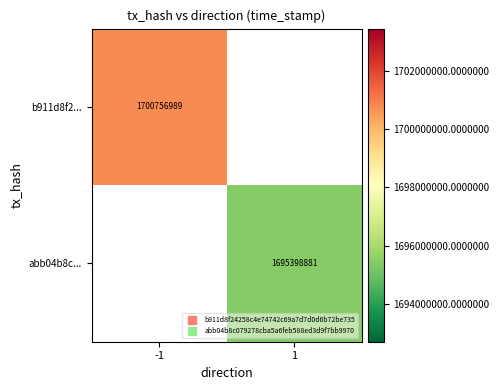

How many series are shown in this chart?

2